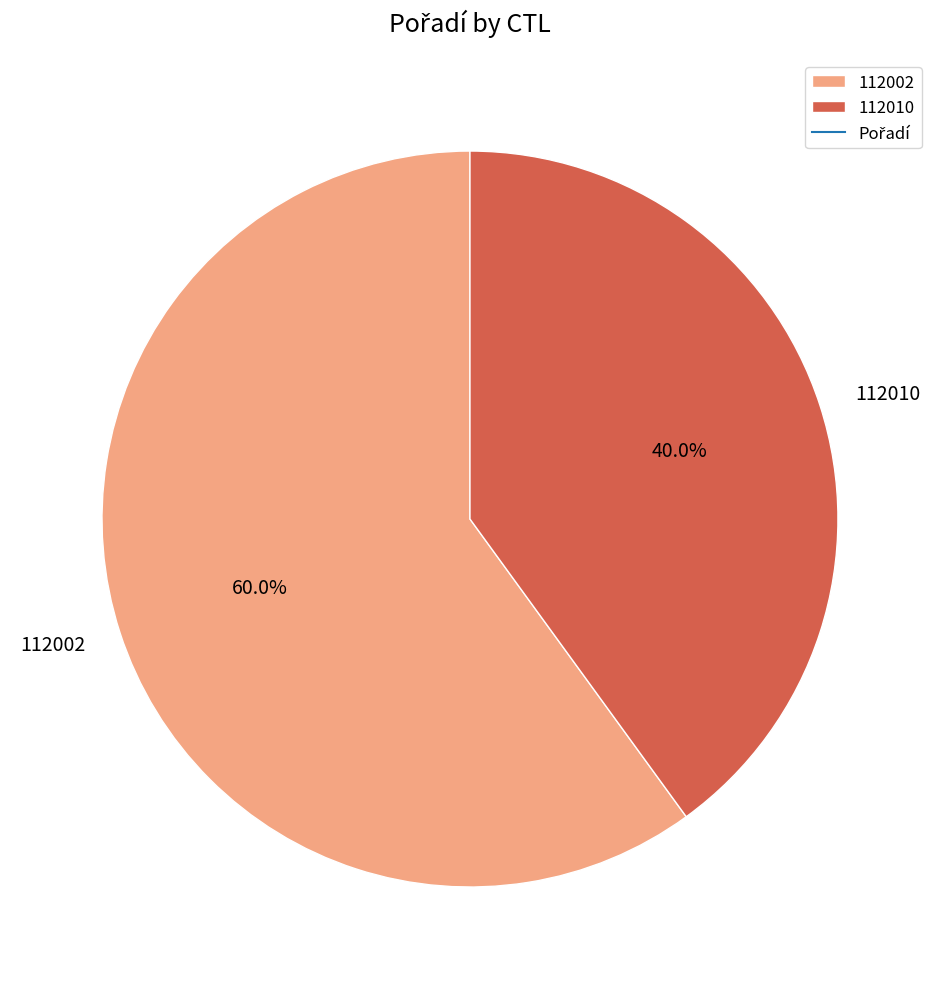

Is 112002 the majority of the pie?

Yes